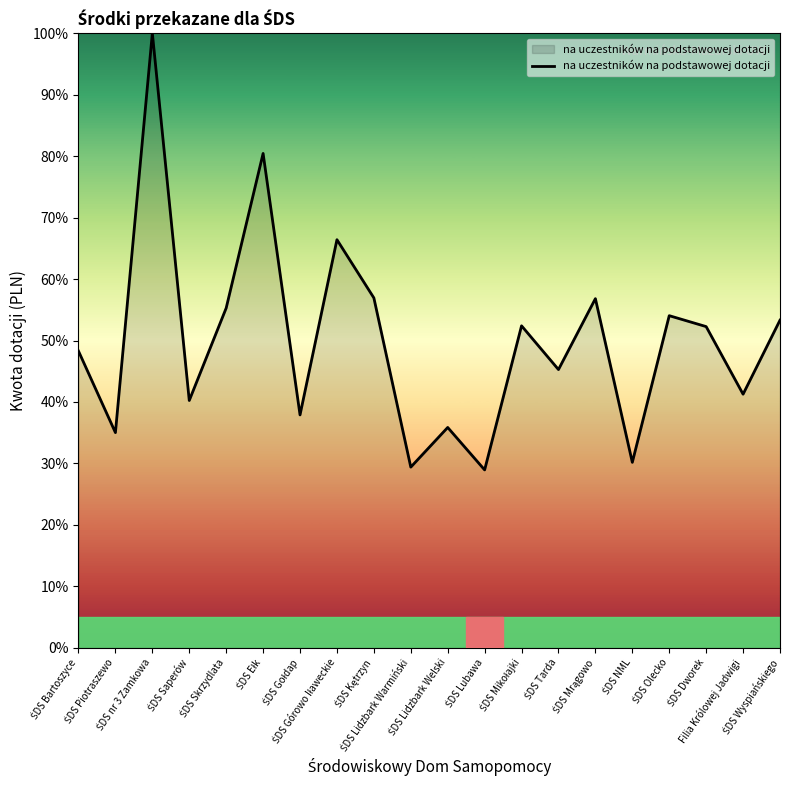

What is the difference between the maximum and minimum values?

71.0